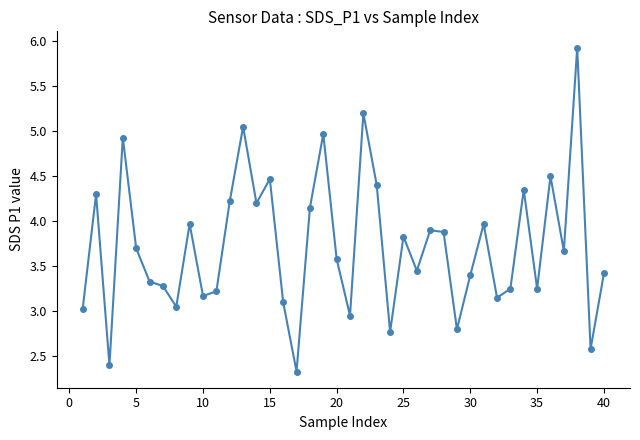

What is the sum of all values?

149.1